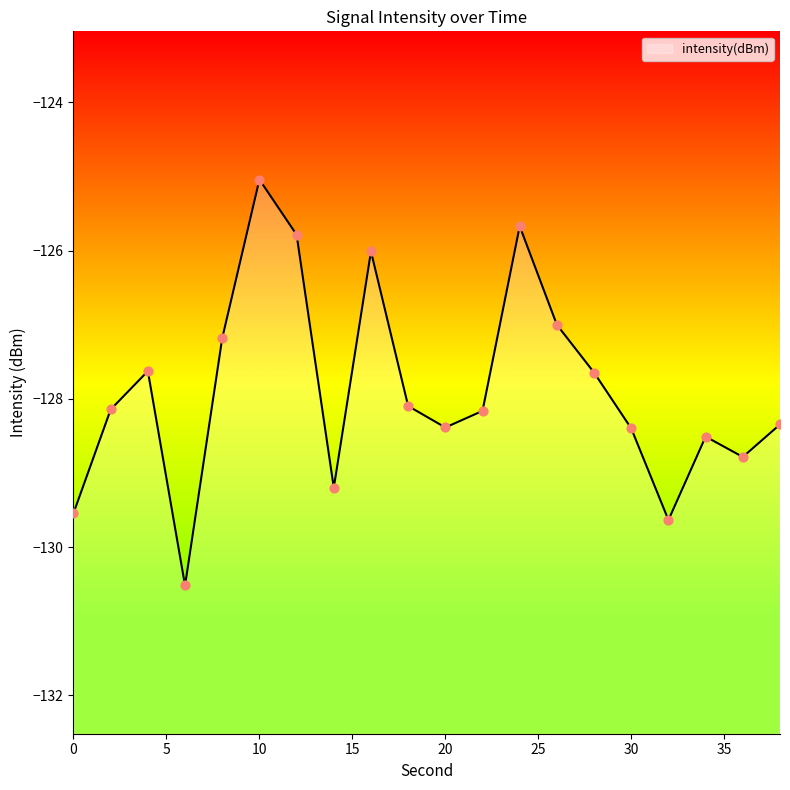

What is the change in value from 4 to 26?

+0.6